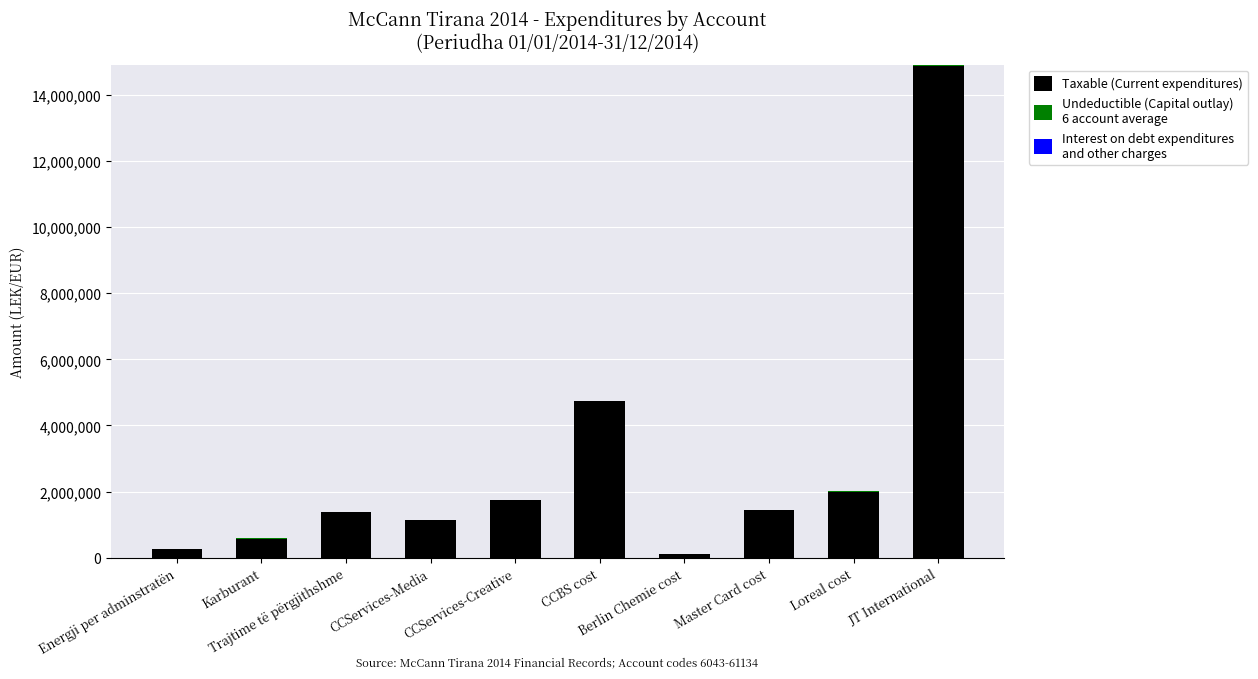

Does the chart contain stacked bars?

Yes